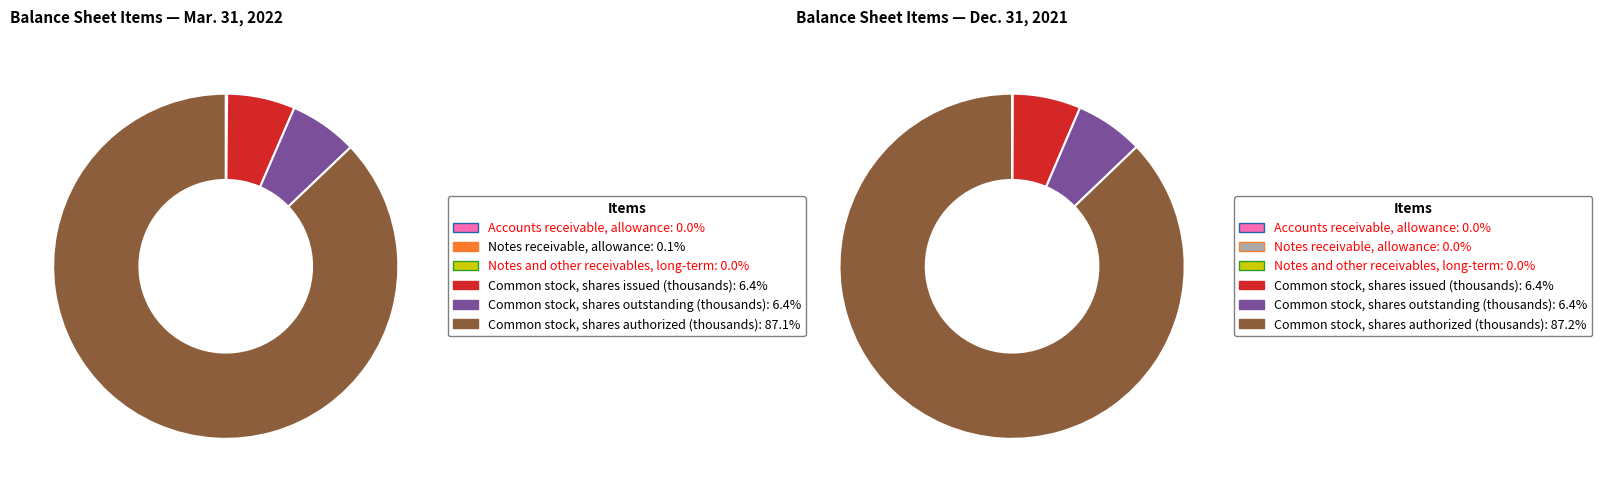

Which category has the smallest portion of the pie?

Notes and other receivables, long-term